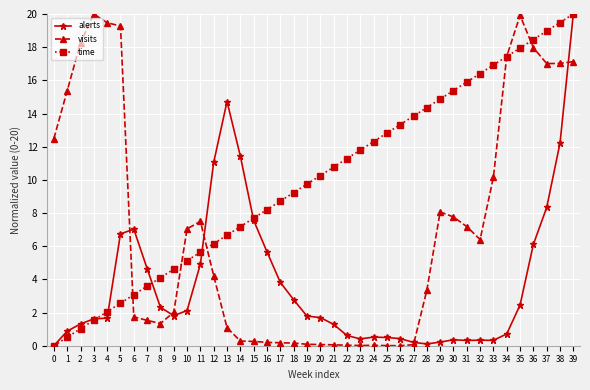

True or false: time has more than 2 points higher than both neighbors.

False